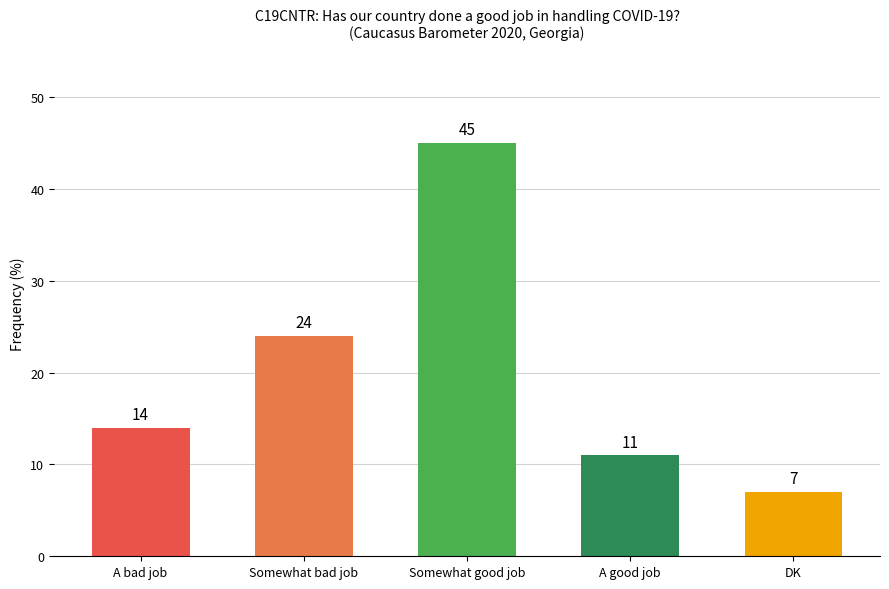

Are the bars grouped side by side (vs. stacked)?

No